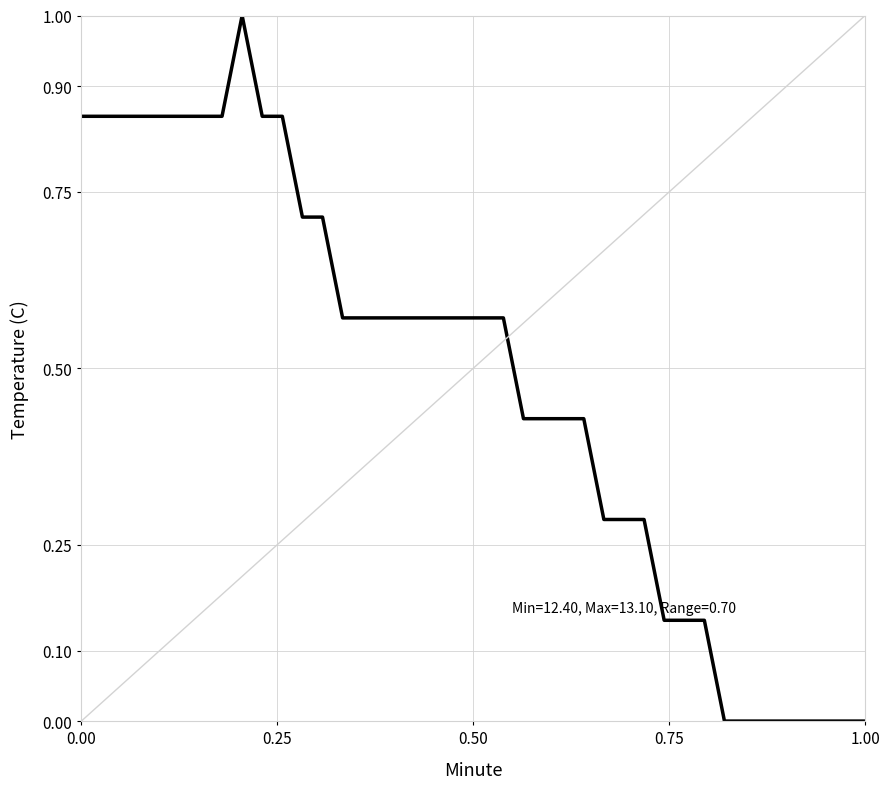

Count the number of data series in this chart.

1